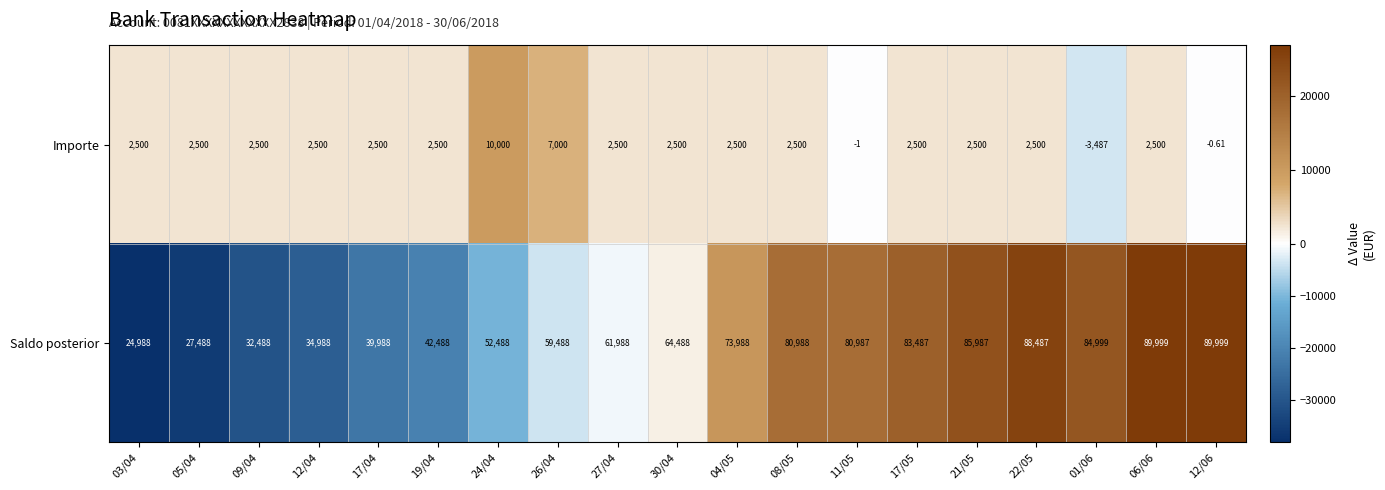

Which series changed the most between 03/04 and 12/06?

Saldo posterior